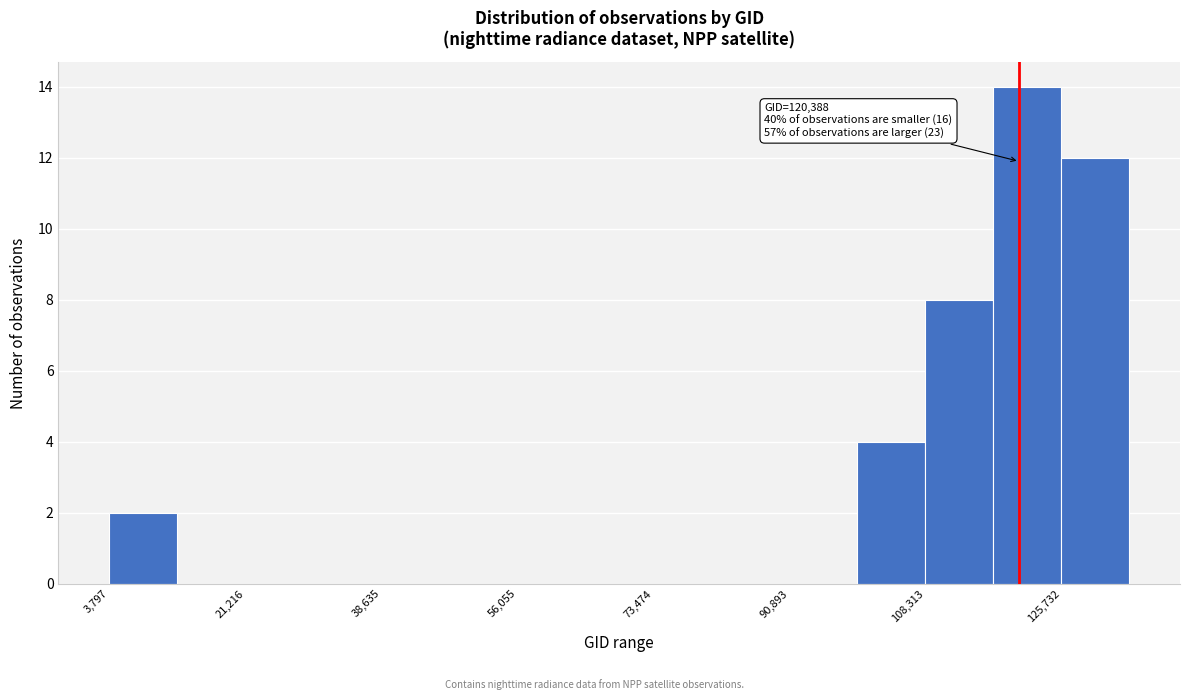

Over which range of the x-axis is the bar tallest?

118000 to 126000